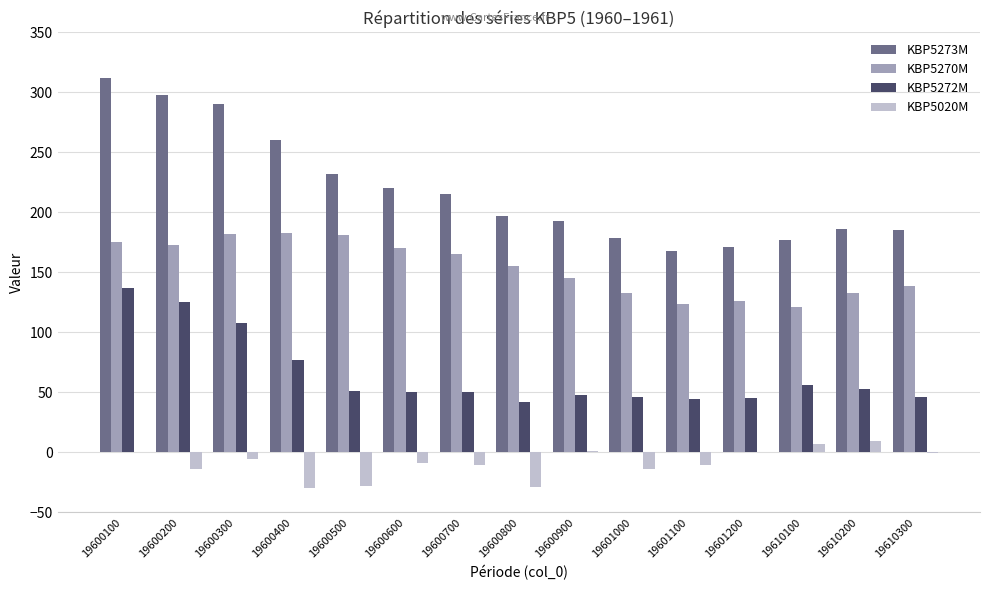

Which series has the largest range (max minus min)?

KBP5273M